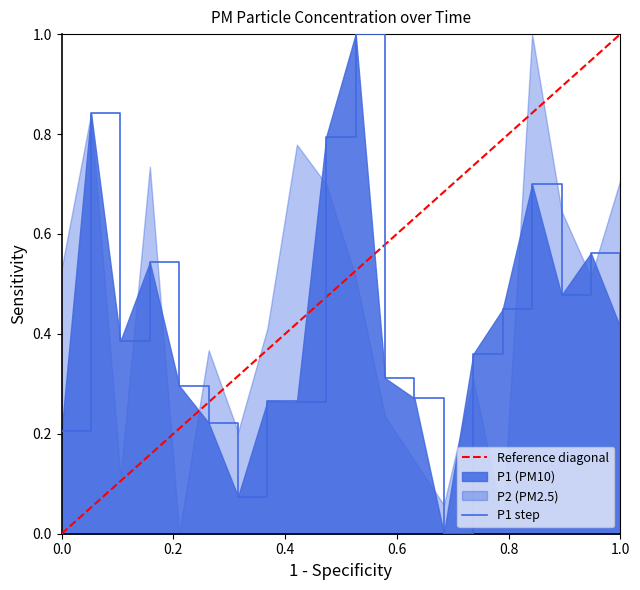

What is the difference between the maximum and minimum values?

1.0